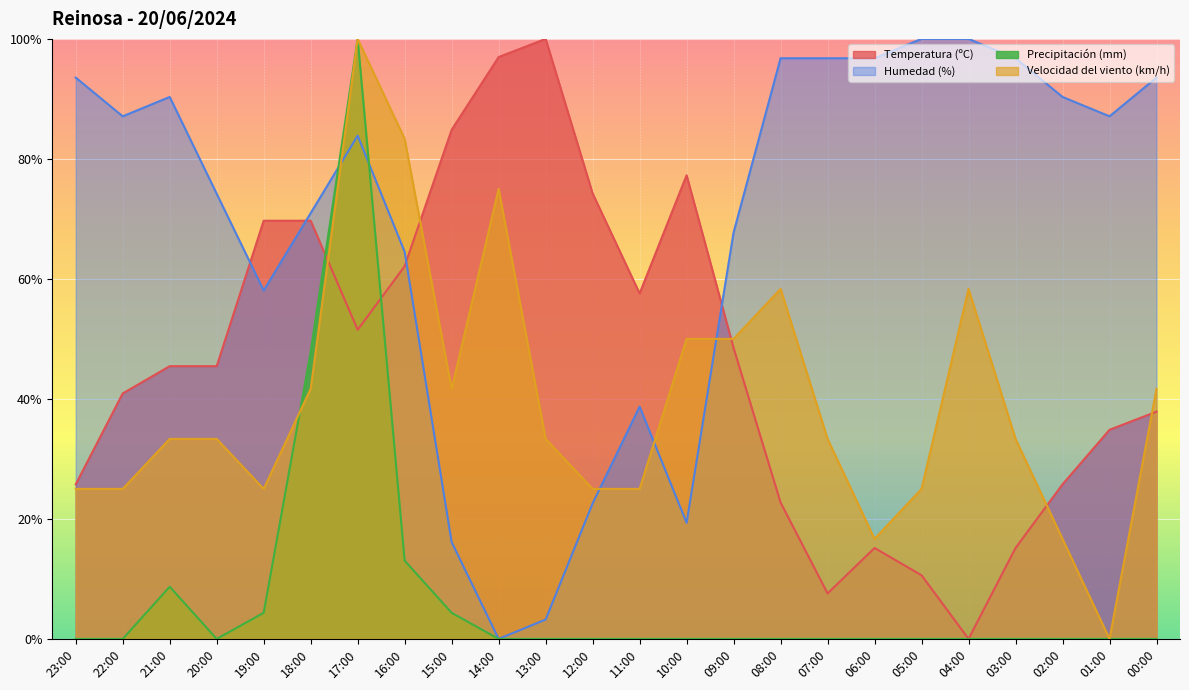

At which label does Velocidad del viento (km/h) reach its minimum?

01:00